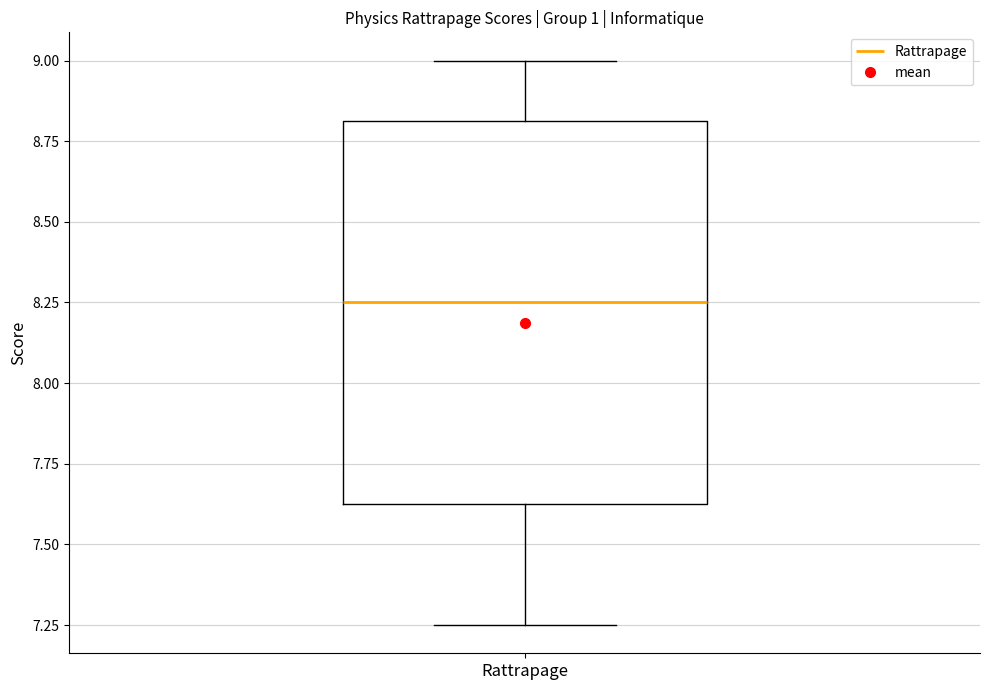

Transcribe this box plot: give where the median line is, the range the box spans, and where the two whiskers end, as read against the y-axis. The values are not printed on the chart, so give them approximately, as read against the axis.

median 8.25, box 7.65 to 8.80, whiskers 7.25 to 9.00